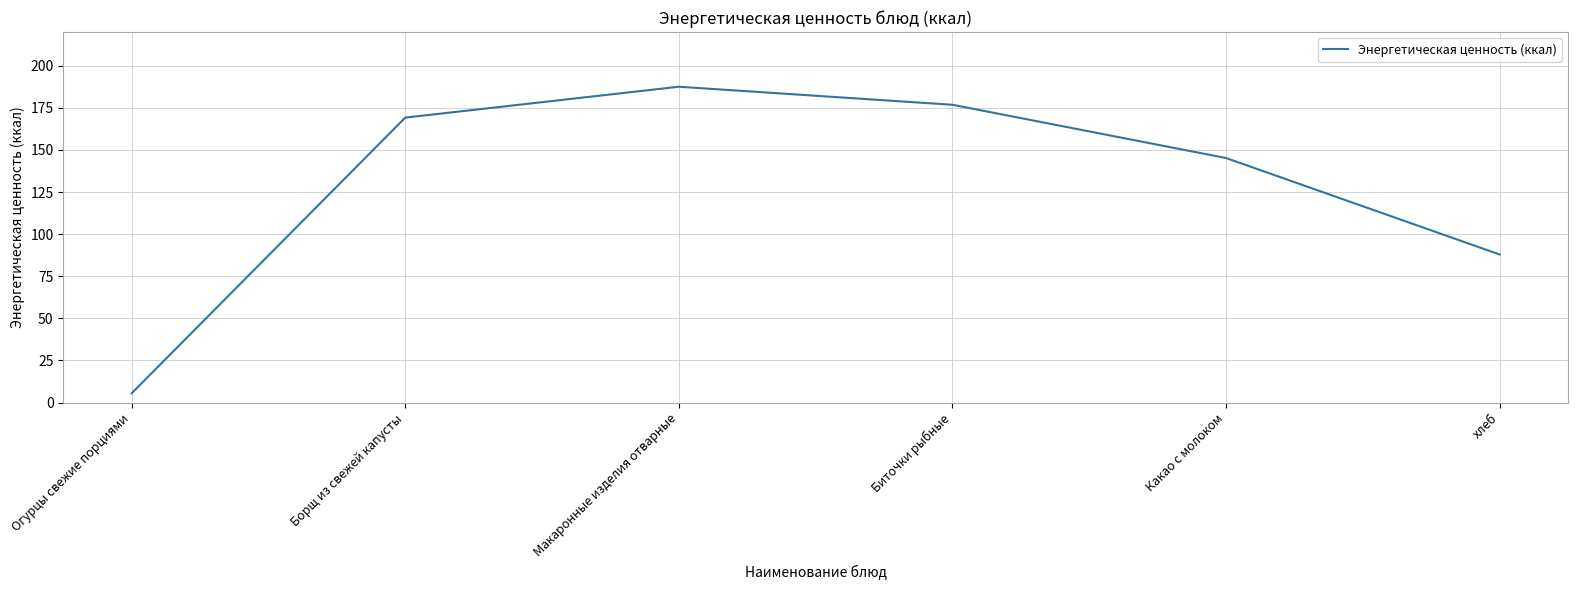

Reading left to right, list all the values displayed in this chart.

5.5	169.2	187.5	176.8	145.2	87.9